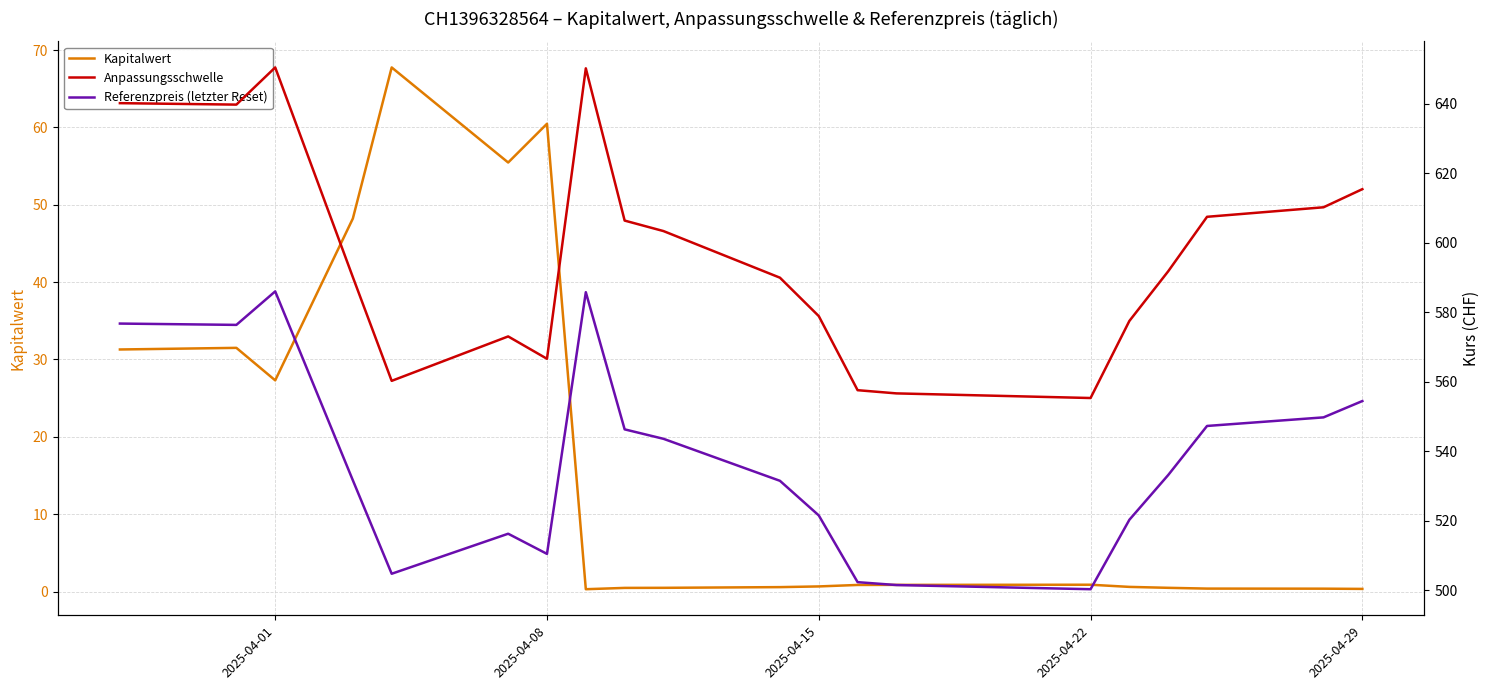

What is the total value across all series at 2025-04-08?

1137.5